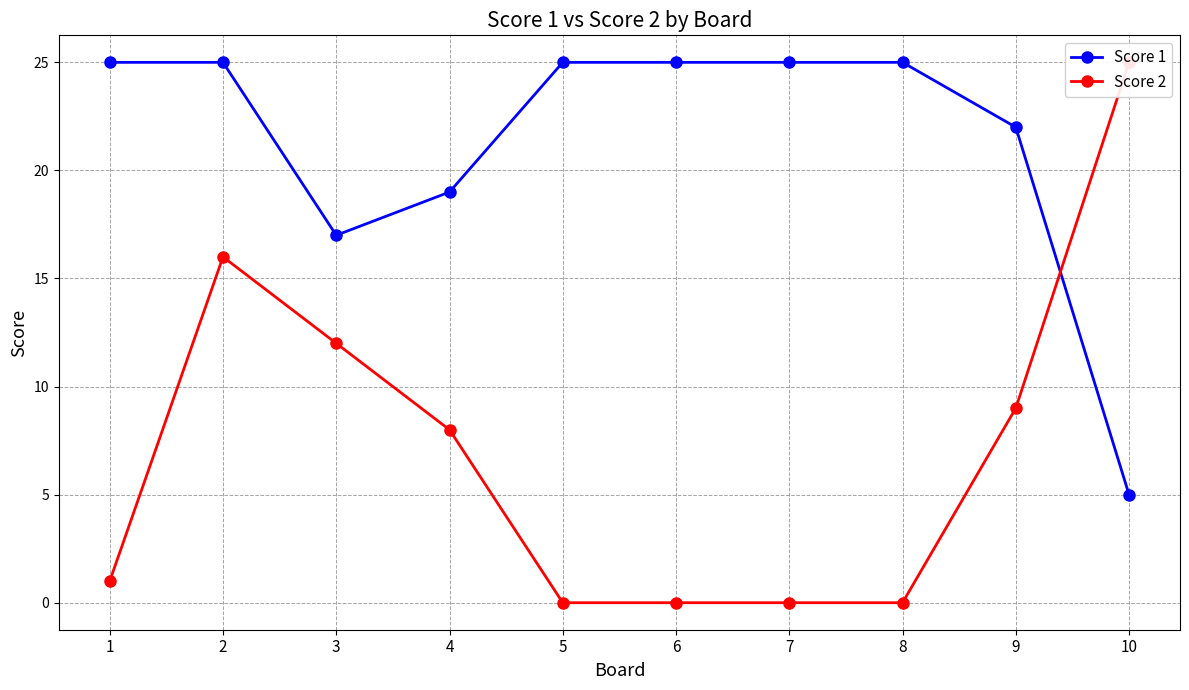

Where is the first local maximum for Score 2?

2